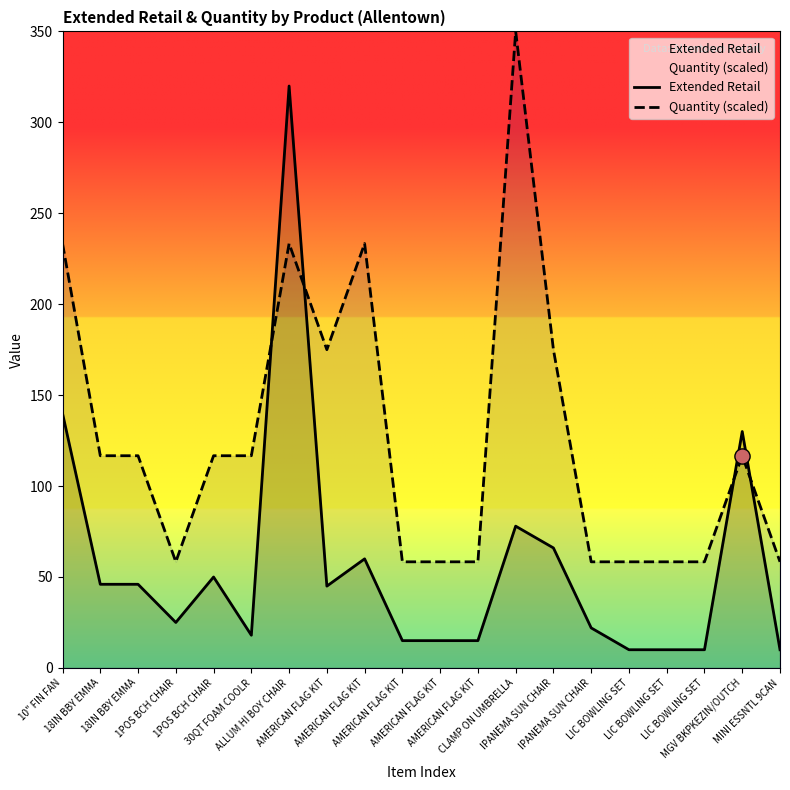

What are all the series names shown in the legend?

Extended Retail, Quantity (scaled)